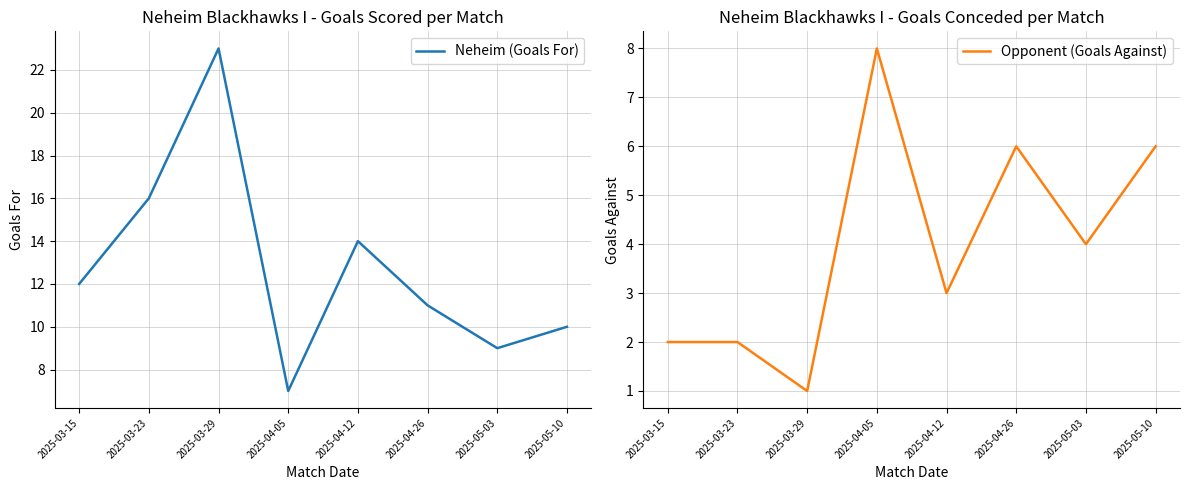

What are all the series names shown in the legend?

Neheim (Goals For), Opponent (Goals Against)